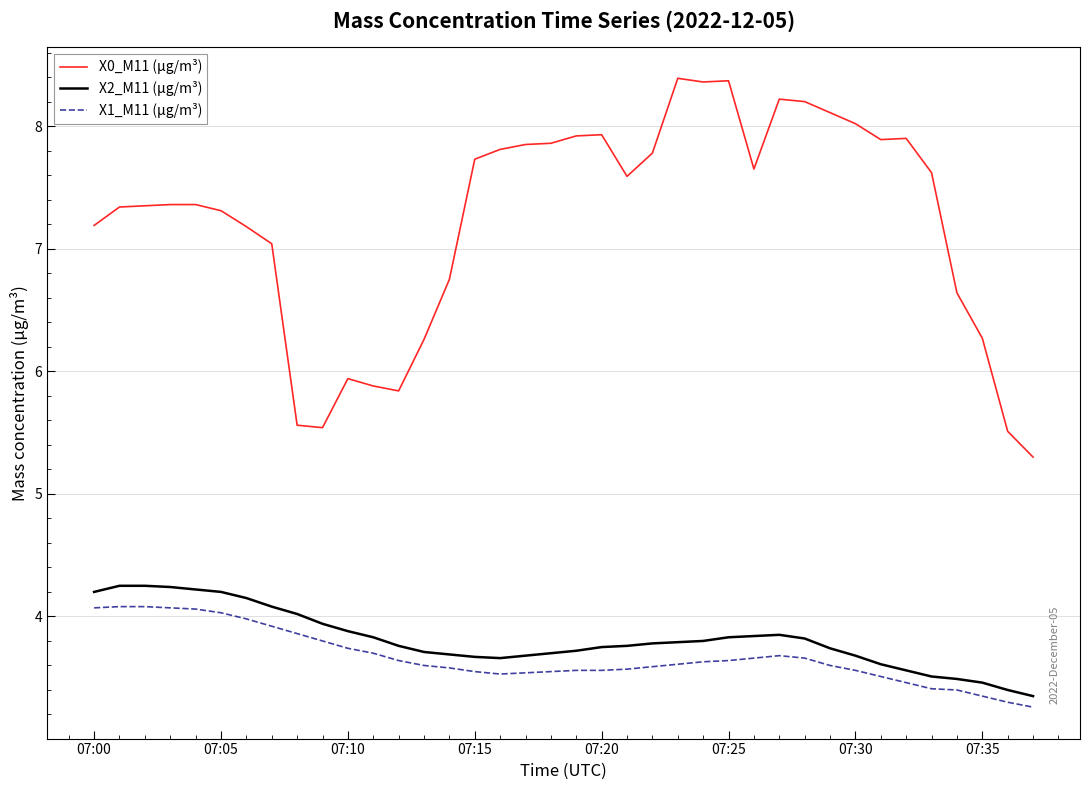

True or false: X2_M11 (μg/m³) and X0_M11 (μg/m³) cross at least once.

False